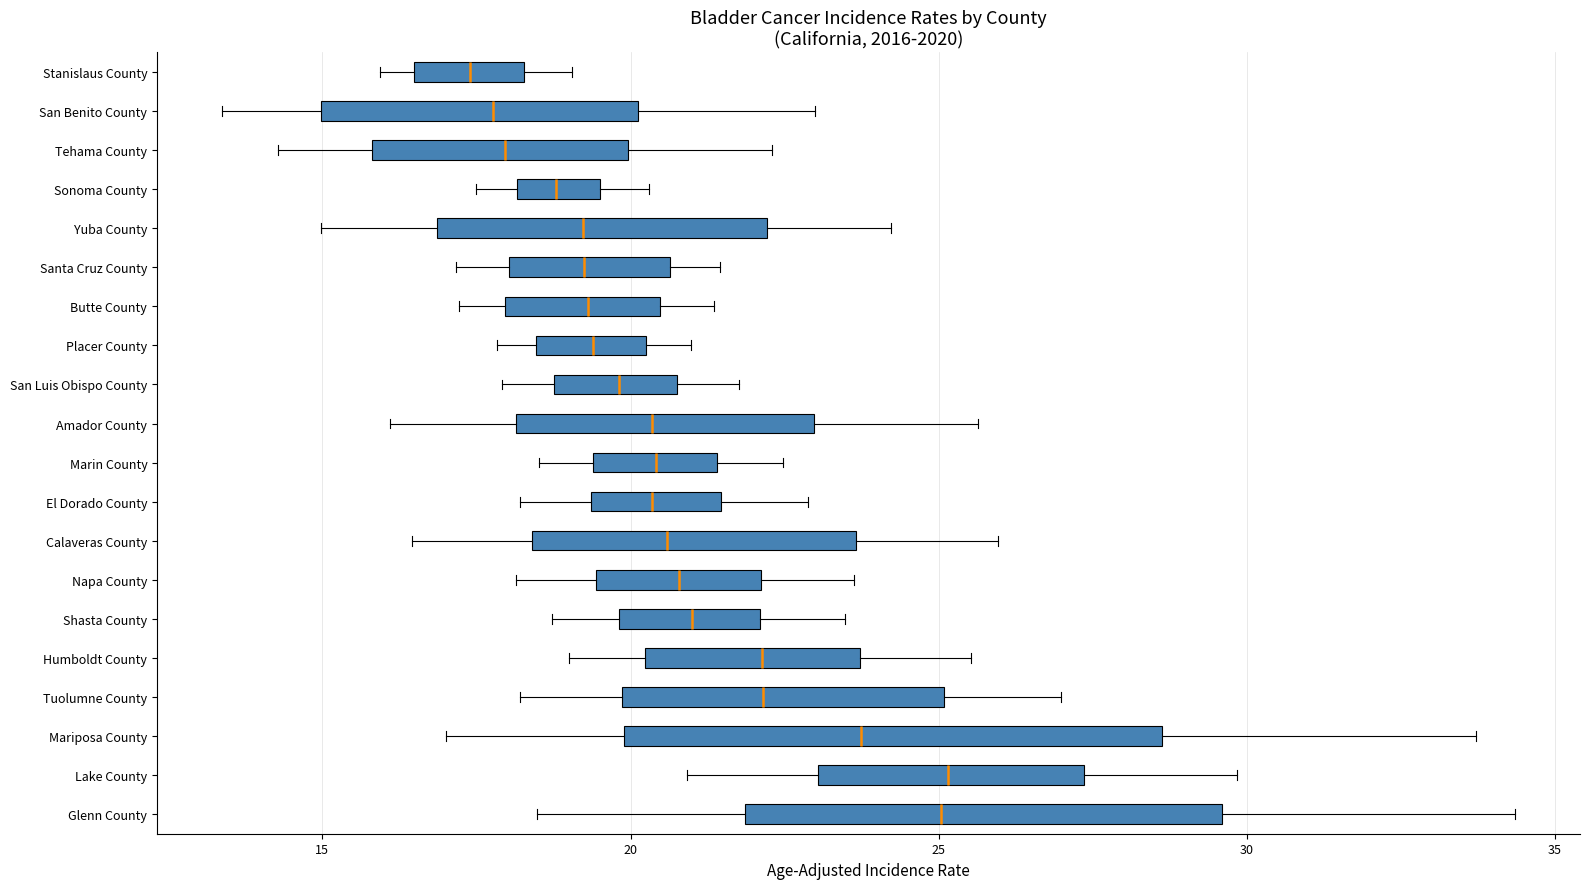

Which box is the widest, from its left edge to its right edge?

Mariposa County